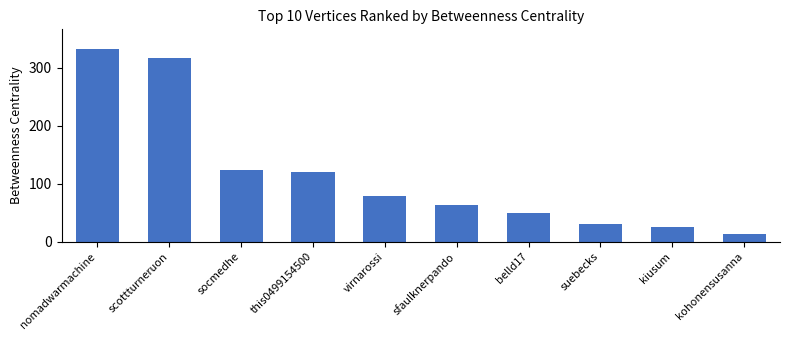

What is the maximum value shown in the chart?

332.6